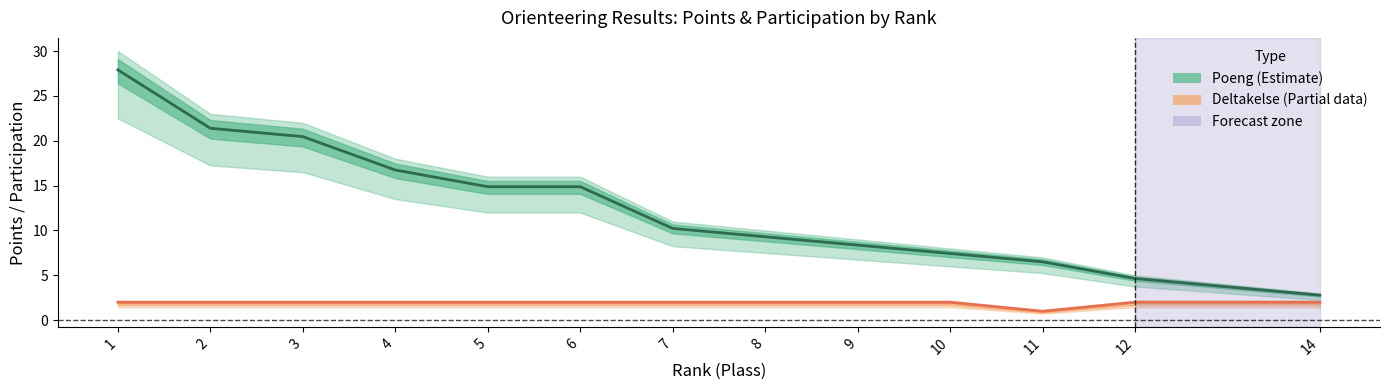

Which series has the largest total across all categories?

Poeng (Estimate)